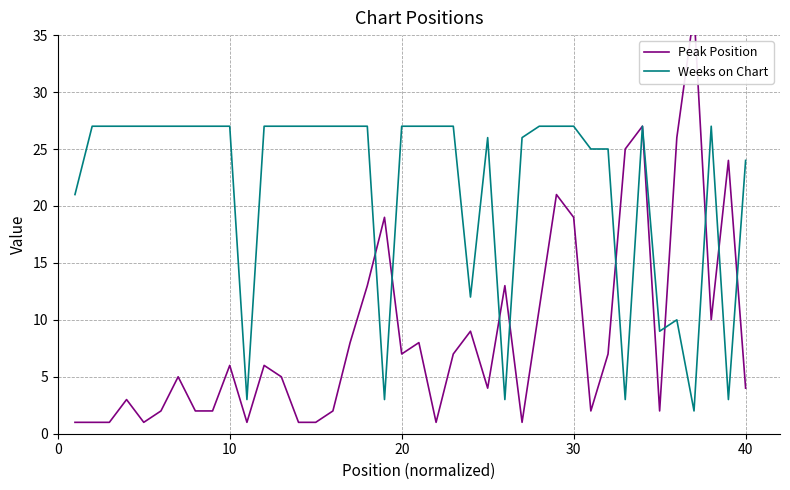

Rank the series by their average value, from highest to lowest.

Weeks on Chart, Peak Position